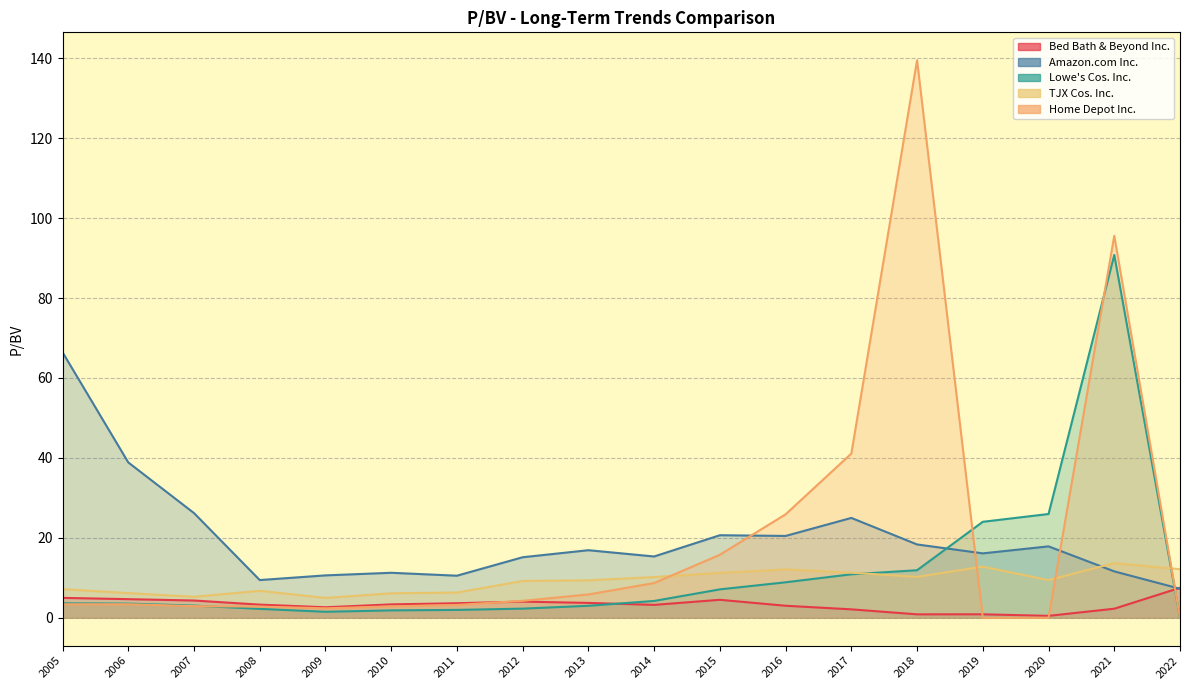

How many data points in Bed Bath & Beyond Inc. are above 3?

11